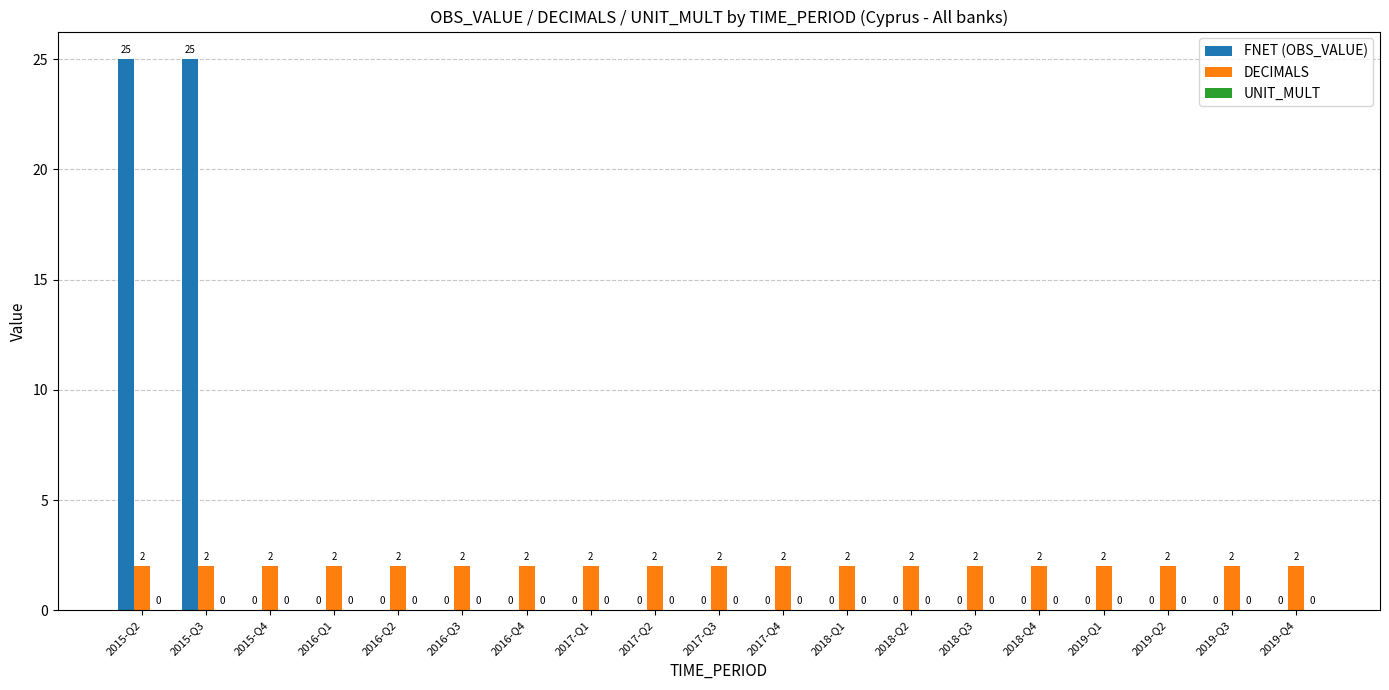

Read the DECIMALS value at 2019-Q4.

2